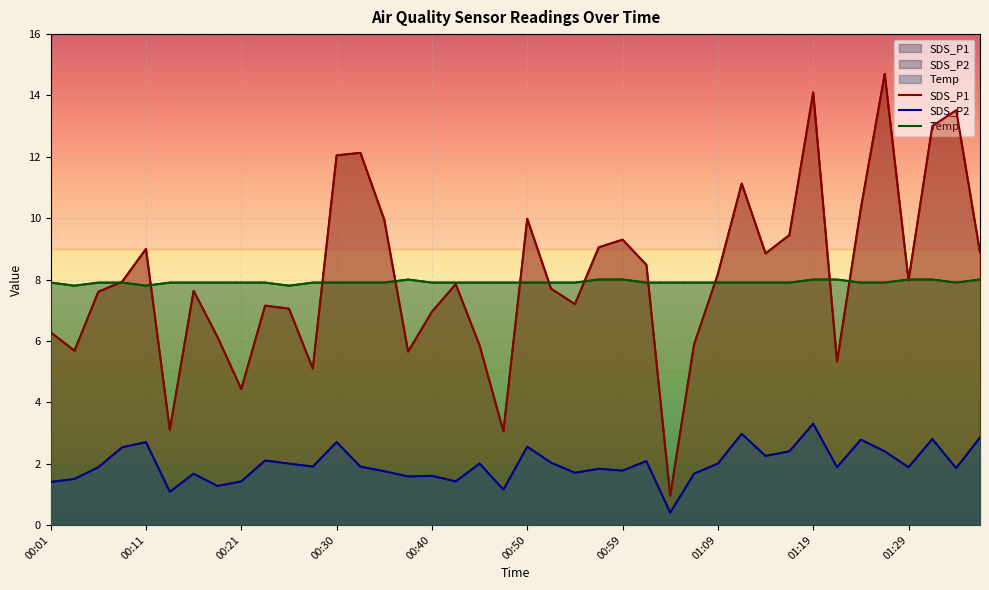

What is the sum of the SDS_P1 values at 01:09 and 27?

12.0